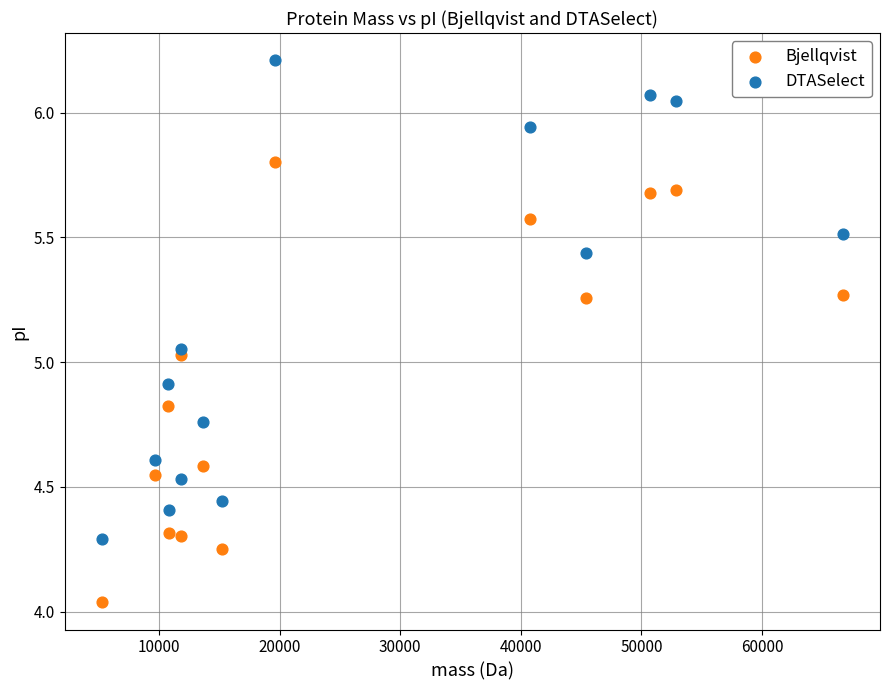

Across all data points, what is the range of X values (max minus min)?

61479.4